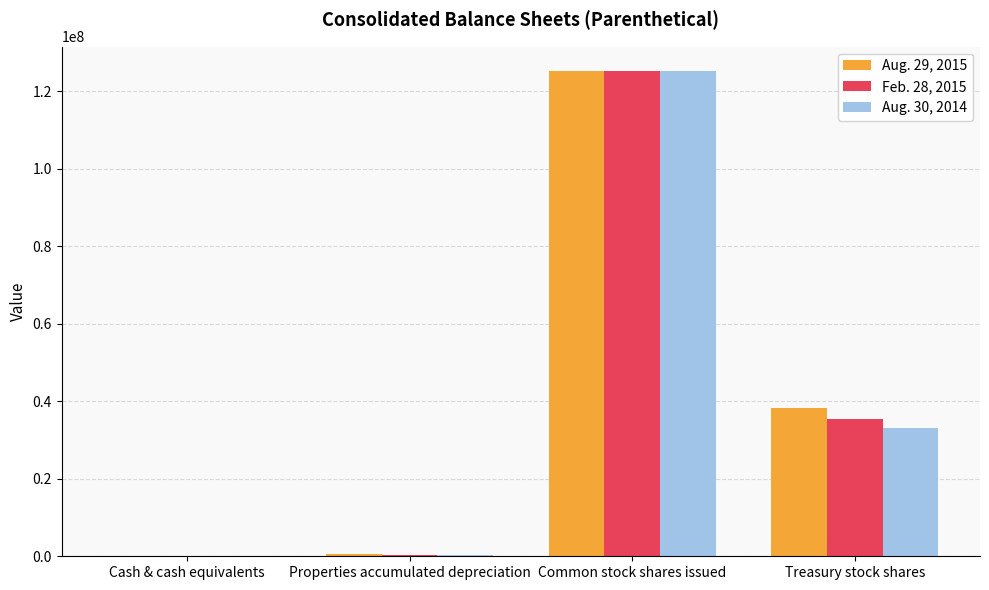

The value of Feb. 28, 2015 at Treasury stock shares is 35320000. True or false?

True